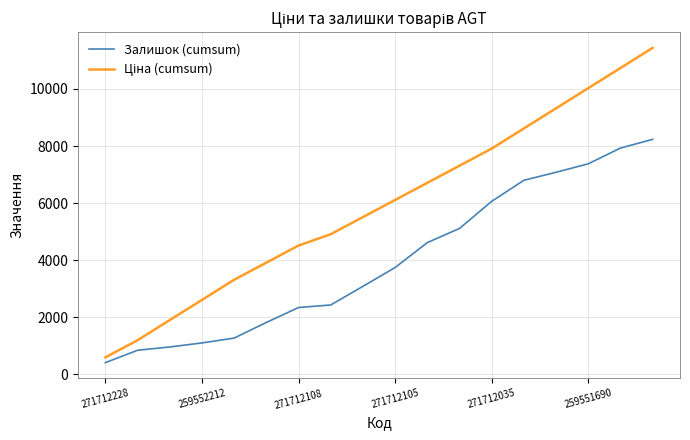

What is the difference between the maximum and minimum values in the Залишок (cumsum) series?

7821.0